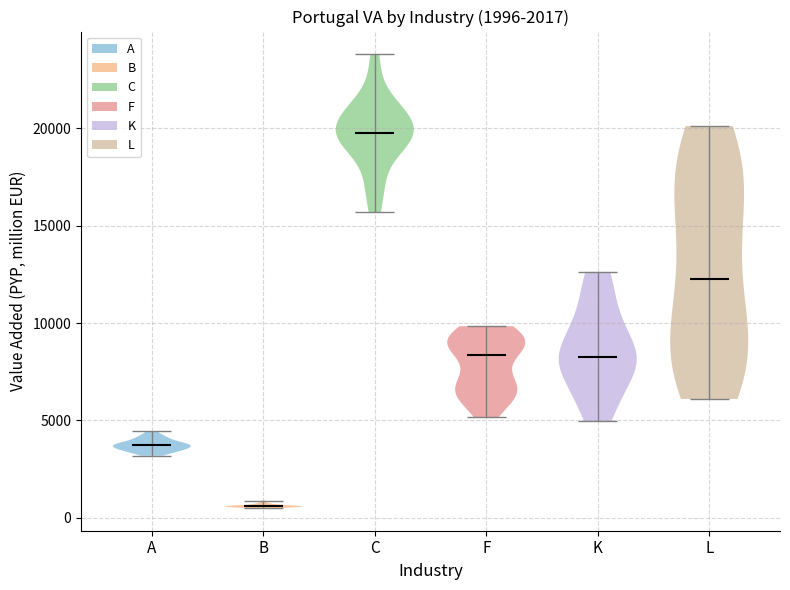

Reading left to right, read every violin against the y-axis: where its median line is, and the lowest and highest points it reaches. The values are not printed on the chart, so give them approximately, as read against the axis.

A: median line 3500, lowest point 3000, highest point 4500
B: median line 500, lowest point 500, highest point 1000
C: median line 20000, lowest point 15500, highest point 24000
F: median line 8500, lowest point 5000, highest point 10000
K: median line 8500, lowest point 5000, highest point 12500
L: median line 12500, lowest point 6000, highest point 20000